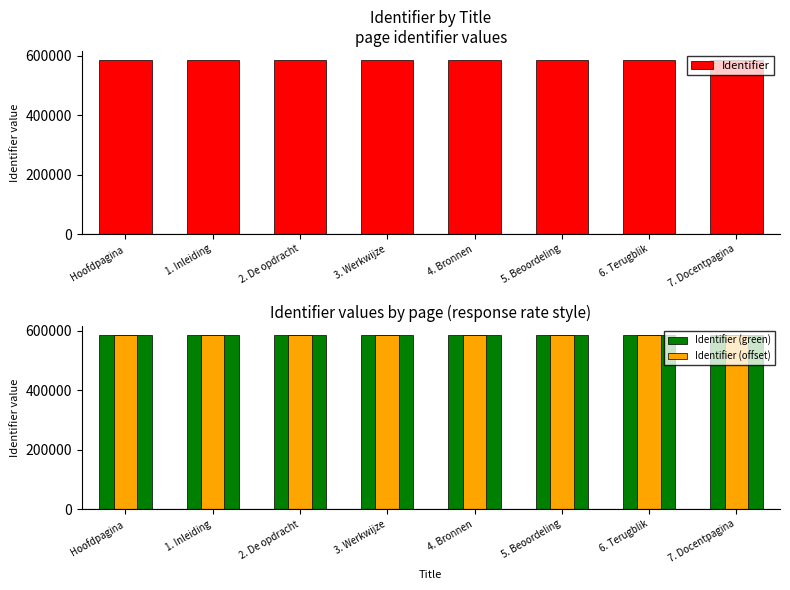

What is the label of the 5th bar from the right?

3. Werkwijze